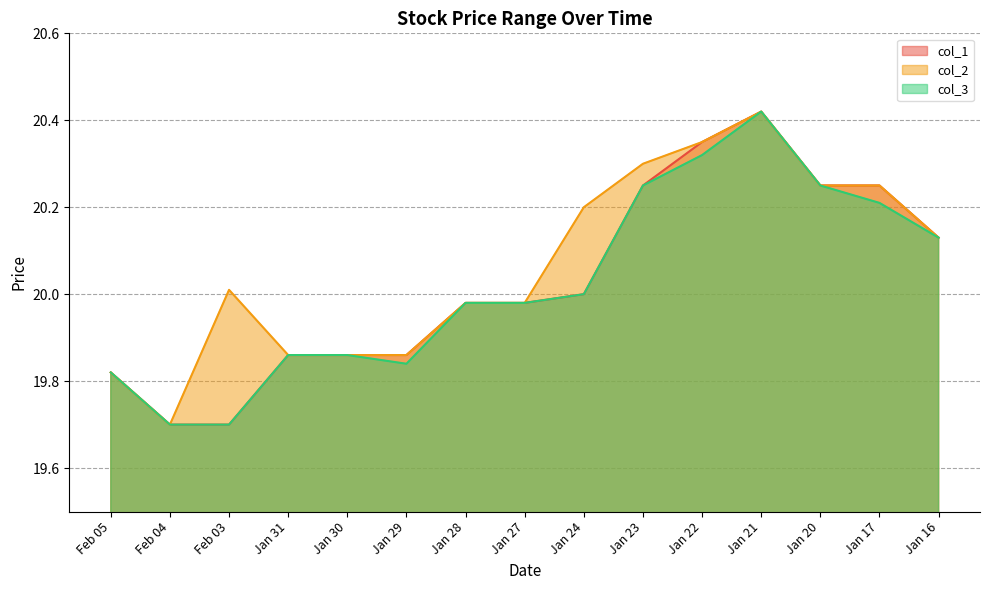

At which label is col_2 closest to 20?

Feb 03